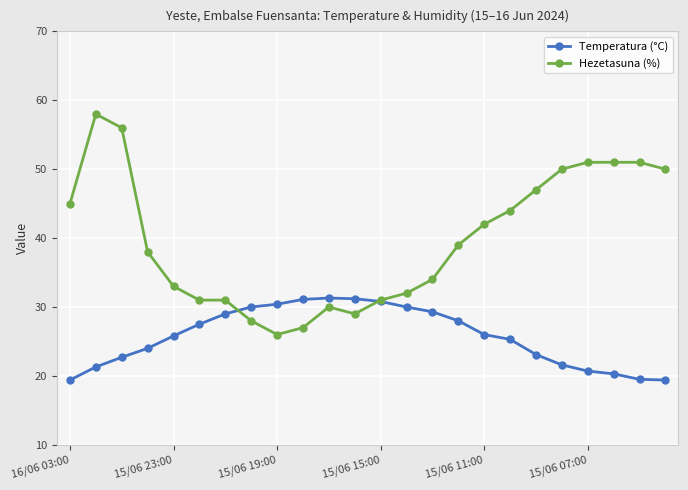

How many distinct data groups are displayed?

2